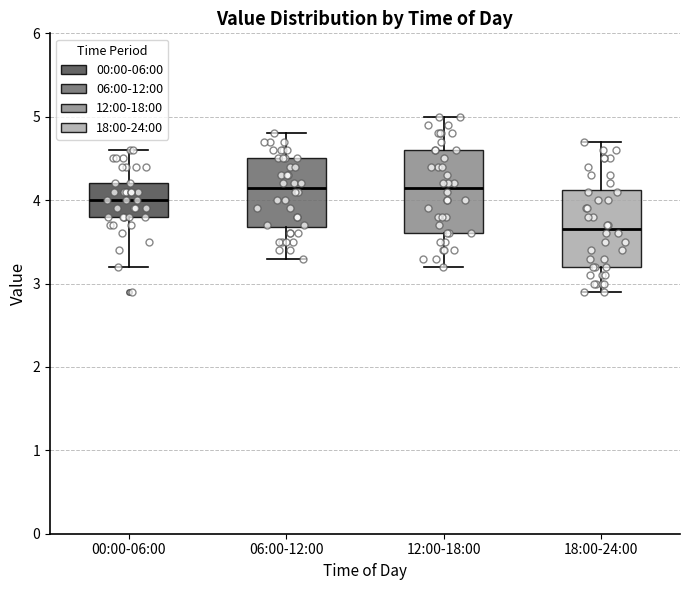

Reading left to right, transcribe this box plot: for each box, give where its median line is, the range the box spans, and where its two whiskers end, as read against the y-axis. The values are not printed on the chart, so give them approximately, as read against the axis.

00:00-06:00: median 4.0, box 3.8 to 4.2, whiskers 3.2 to 4.6
06:00-12:00: median 4.2, box 3.7 to 4.5, whiskers 3.3 to 4.8
12:00-18:00: median 4.2, box 3.6 to 4.6, whiskers 3.2 to 5.0
18:00-24:00: median 3.7, box 3.2 to 4.1, whiskers 2.9 to 4.7